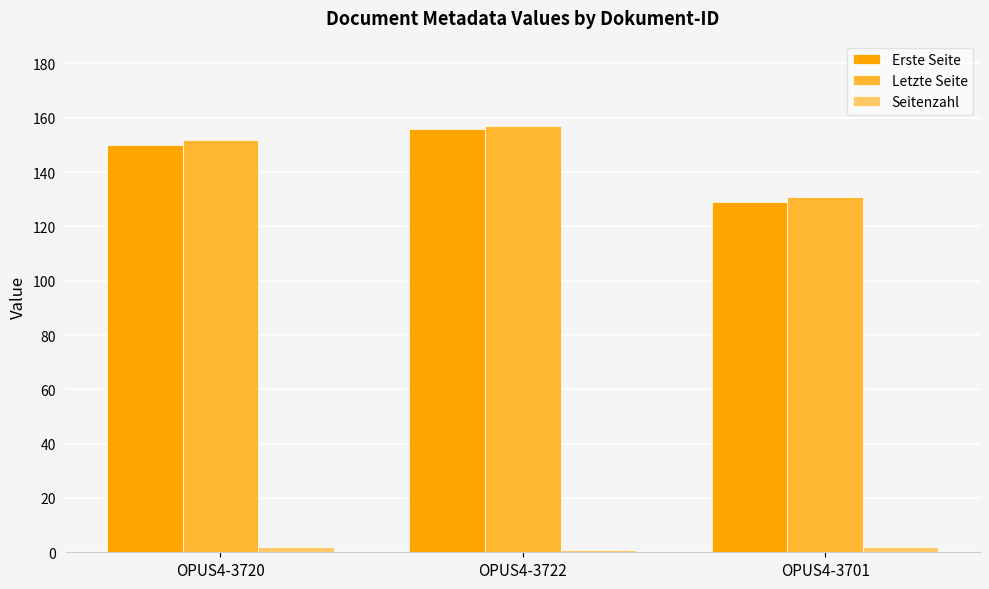

Rank the series at OPUS4-3701 from lowest to highest value.

Seitenzahl, Erste Seite, Letzte Seite